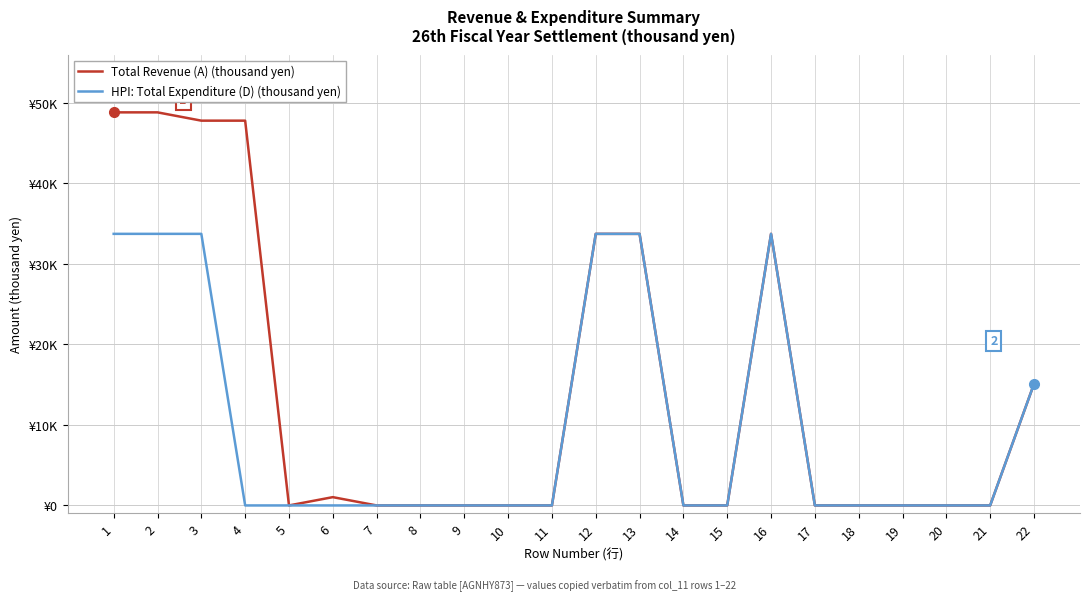

Rank the series at 15 from highest to lowest value.

Total Revenue (A) (thousand yen), HPI: Total Expenditure (D) (thousand yen)